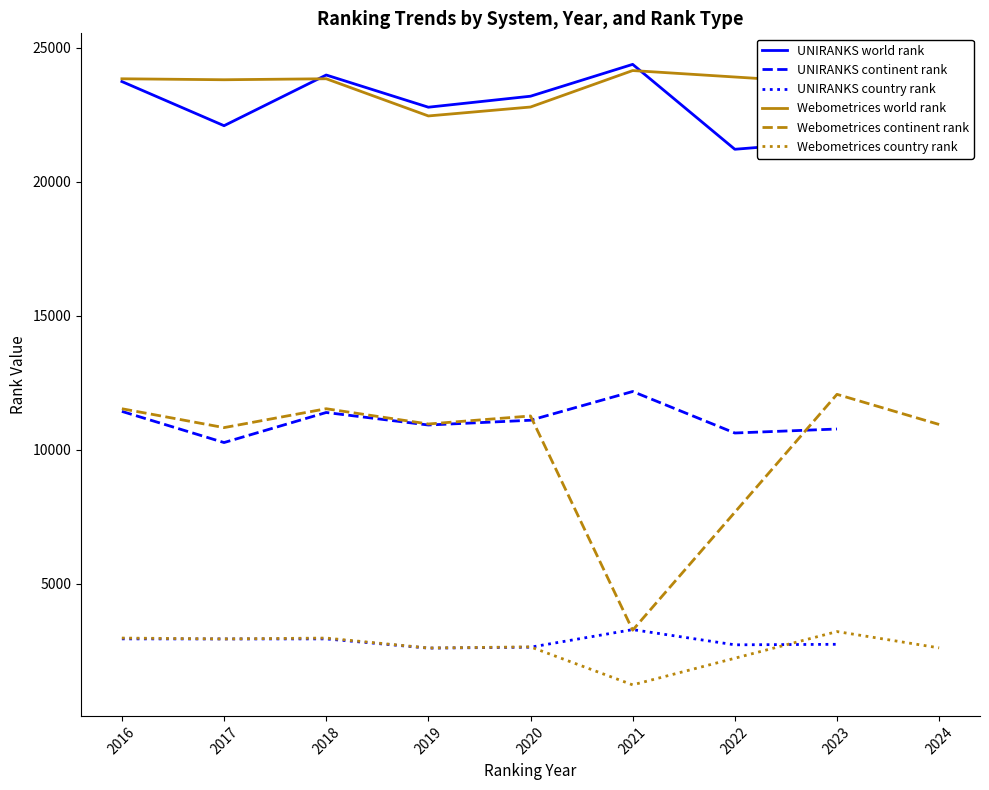

What is the sum of all Webometrices country rank values?

21223